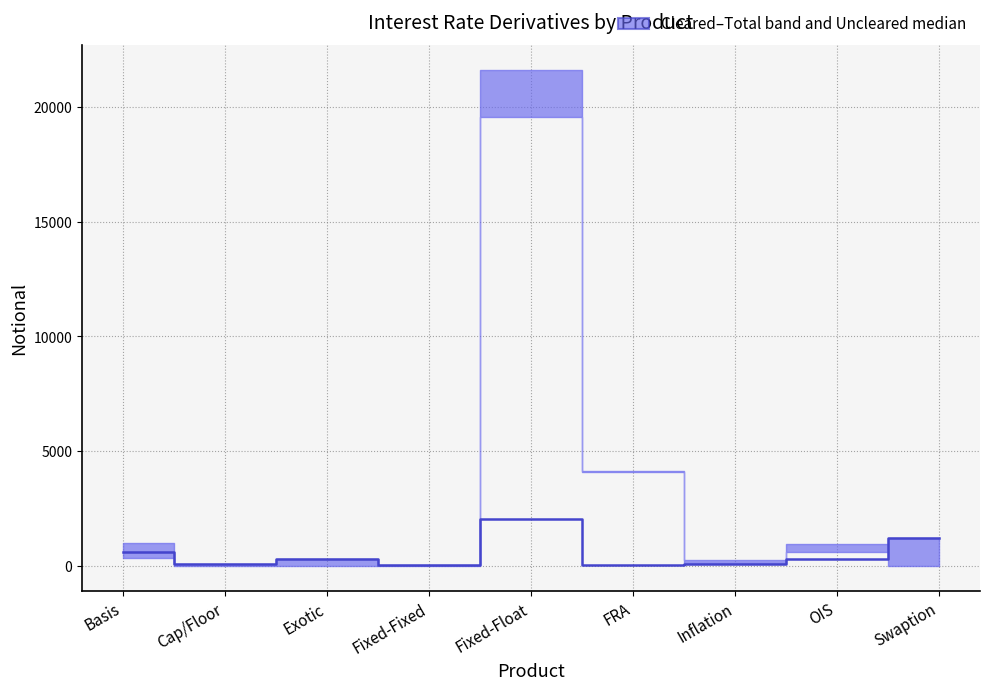

What is the ratio of the value at Swaption to the value at OIS?

3.7